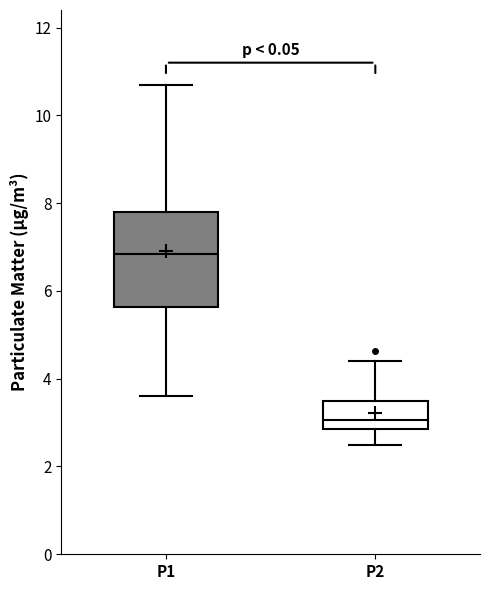

Reading left to right, read every box against the y-axis: the position of its median line, the range the box covers, and the ends of its whiskers. The values are not printed on the chart, so give them approximately, as read against the axis.

P1: median 6.8, box 5.6 to 7.8, whiskers 3.6 to 10.8
P2: median 3.0, box 2.8 to 3.6, whiskers 2.6 to 4.4